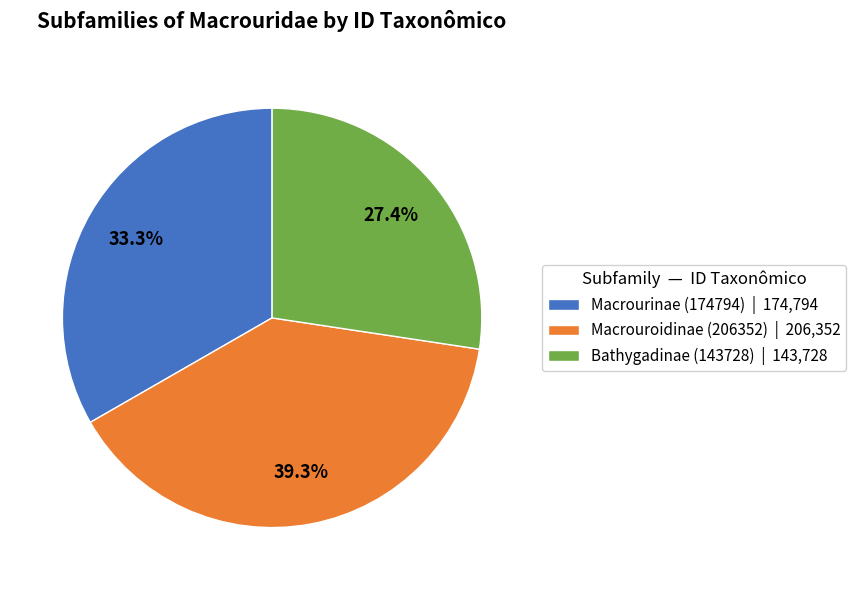

Does any single category account for the majority?

No